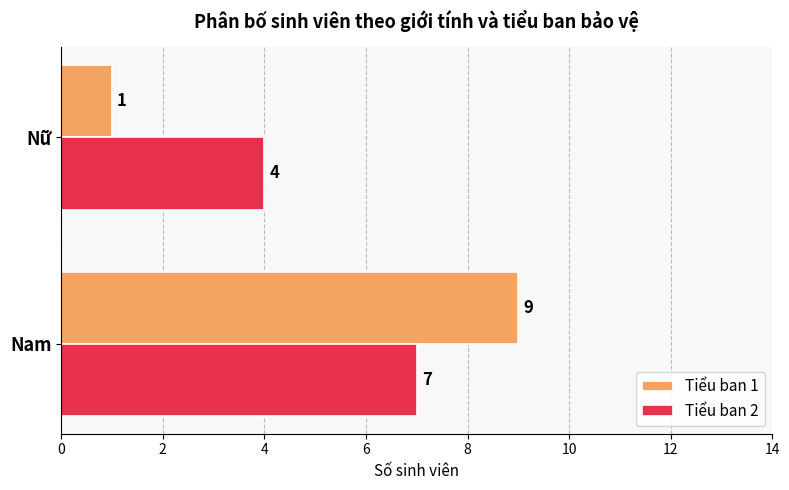

What is the average value of the Tiểu ban 2 series?

6